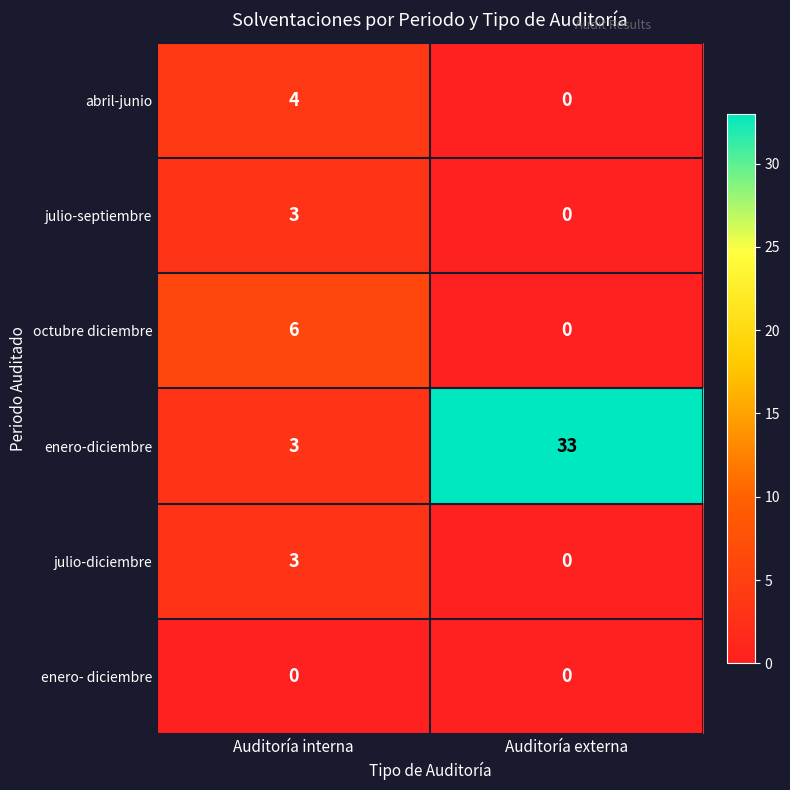

How many values in the abril-junio series are below 4?

1